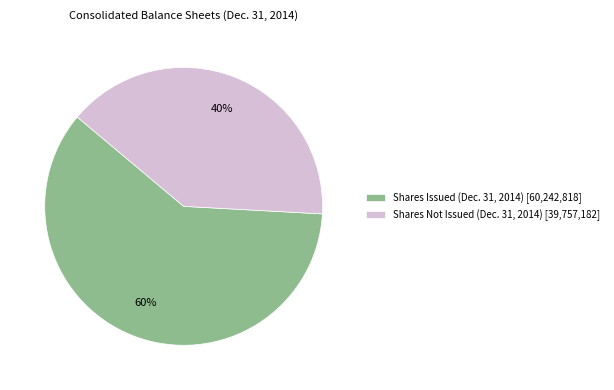

Do Shares Issued (Dec. 31, 2014) [60,242,818] and Shares Not Issued (Dec. 31, 2014) [39,757,182] together represent more than half of the pie?

Yes